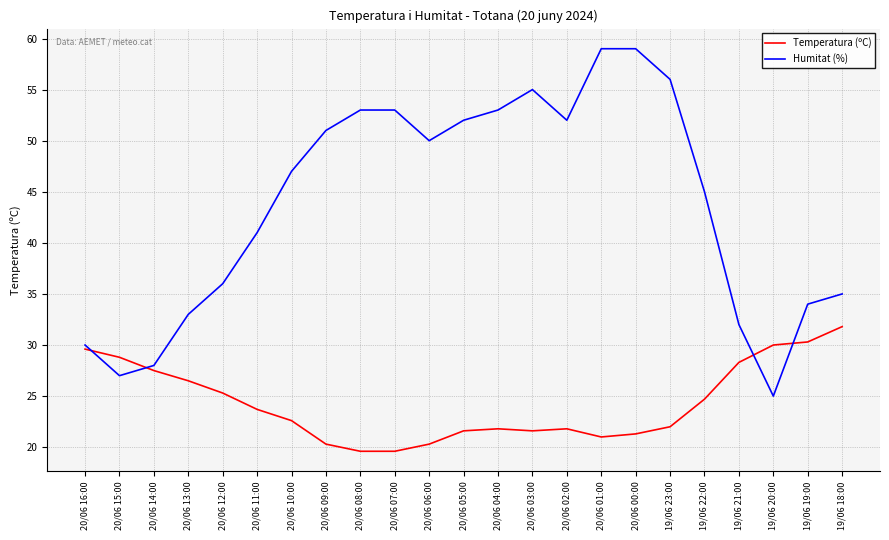

What are all the series names shown in the legend?

Temperatura (ºC), Humitat (%)